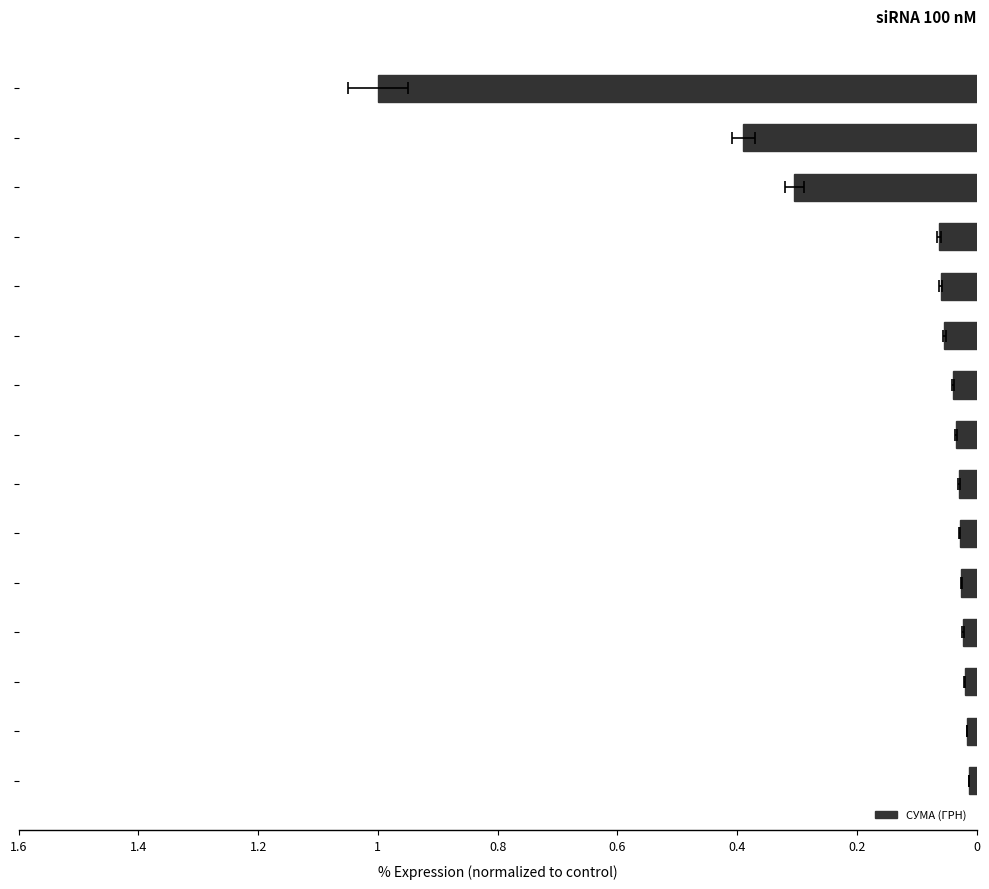

Does the chart contain any negative values?

No